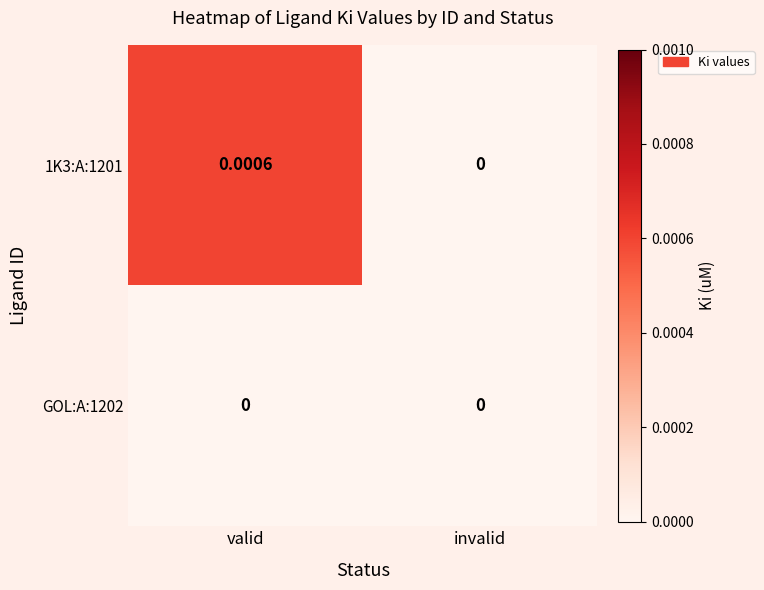

At which label is 1K3:A:1201 closest to 0?

invalid